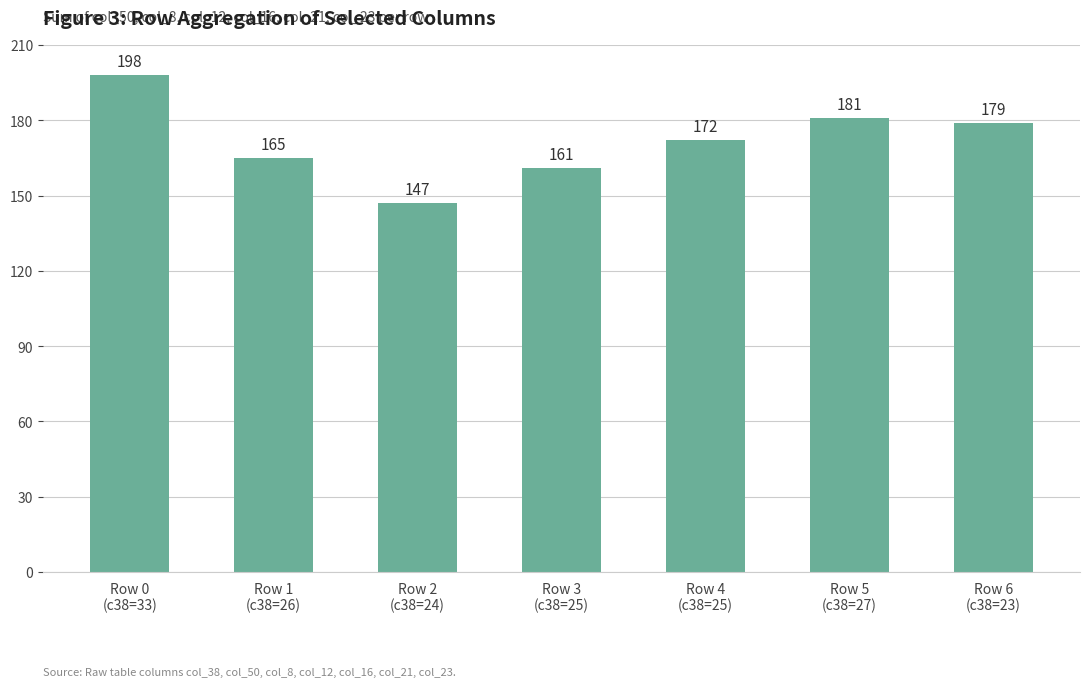

What is the value of the 5th bar from the left?

172